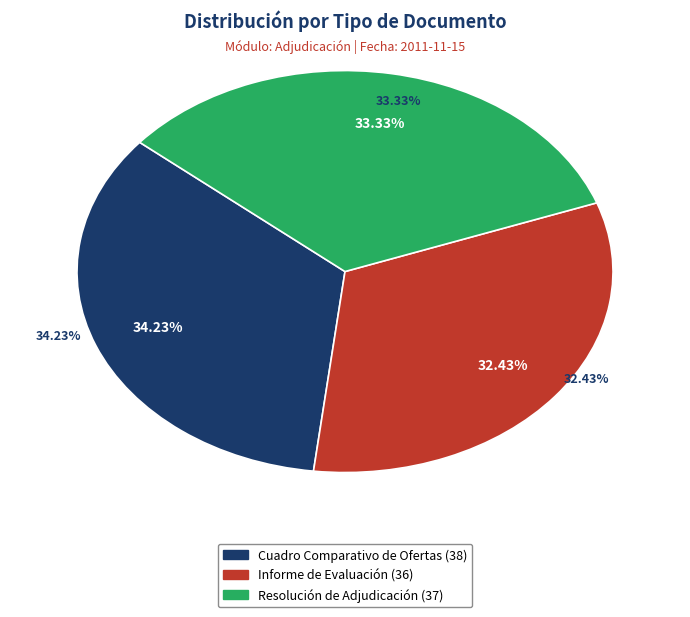

How many segments does this pie chart have?

3